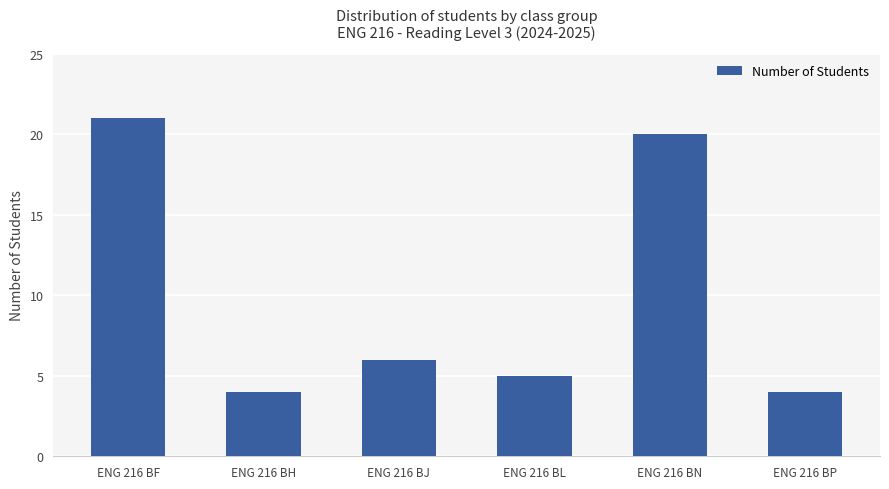

What is the sum of all values?

60